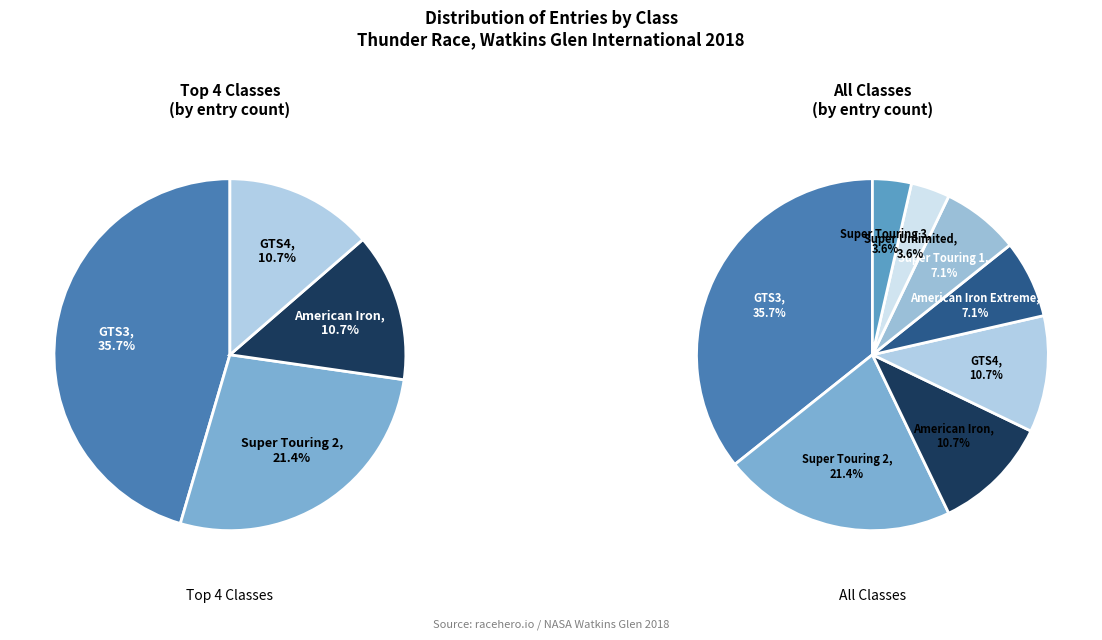

True or false: GTS3 accounts for 36% of the total.

True